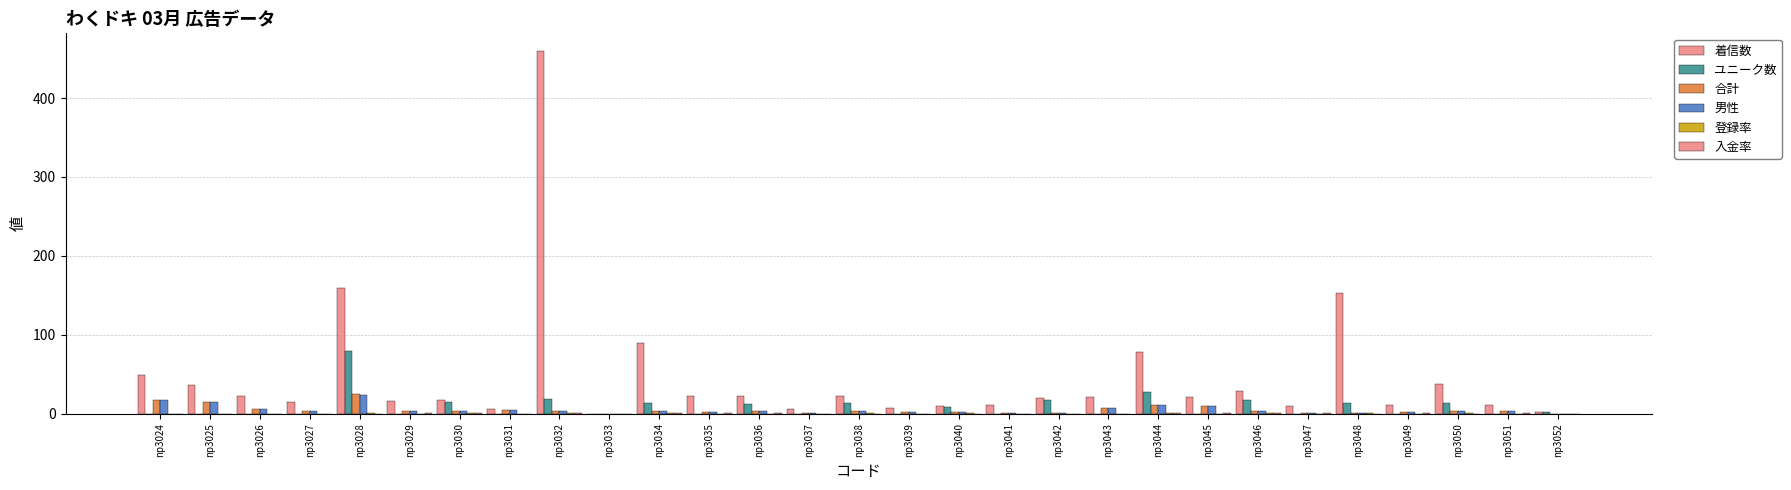

True or false: ユニーク数 has a value of 0.0 at np3043.

True